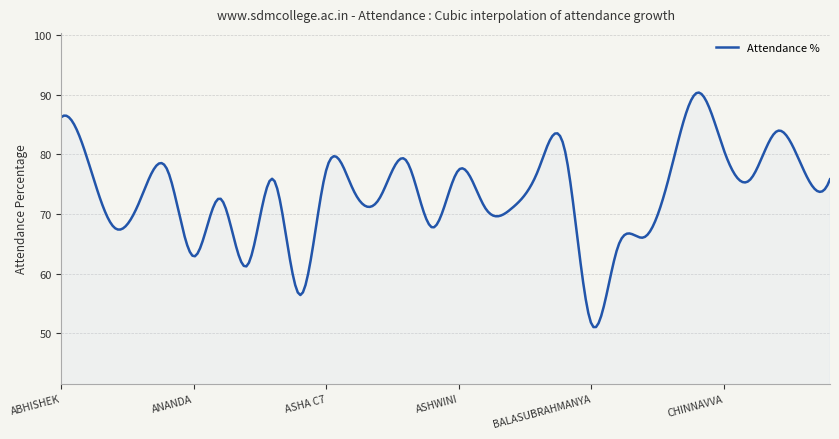

How many lines are shown in the chart?

1